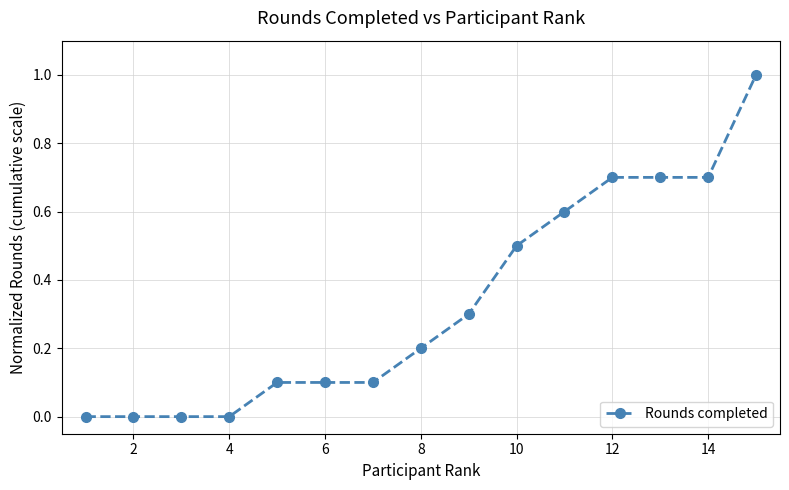

What is the average value?

0.3